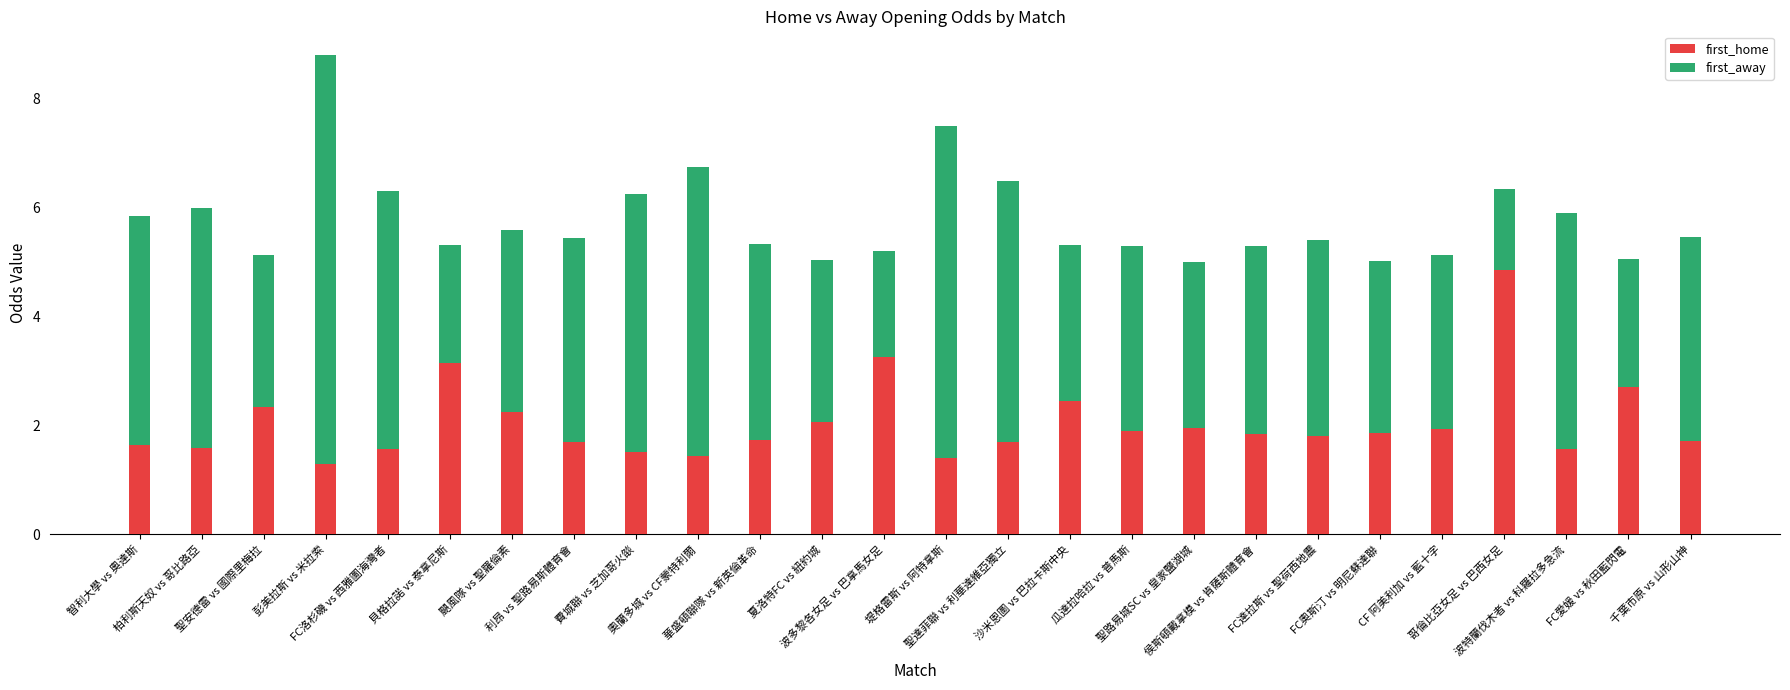

Are the bars grouped side by side (vs. stacked)?

No